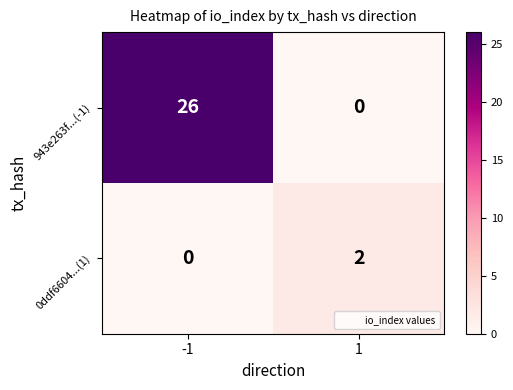

How many data points does each series have?

2